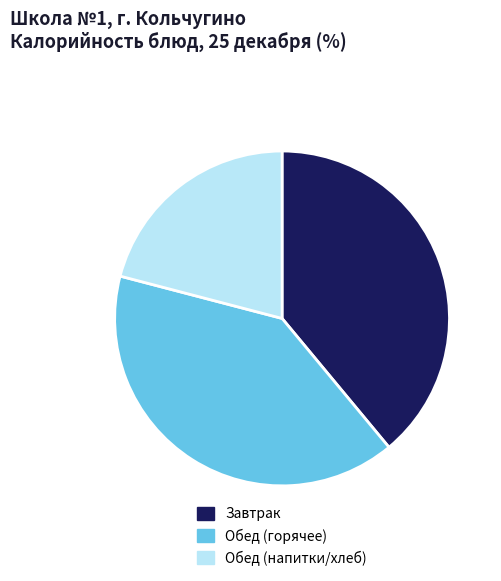

True or false: Обед (горячее) accounts for 30% of the total.

False